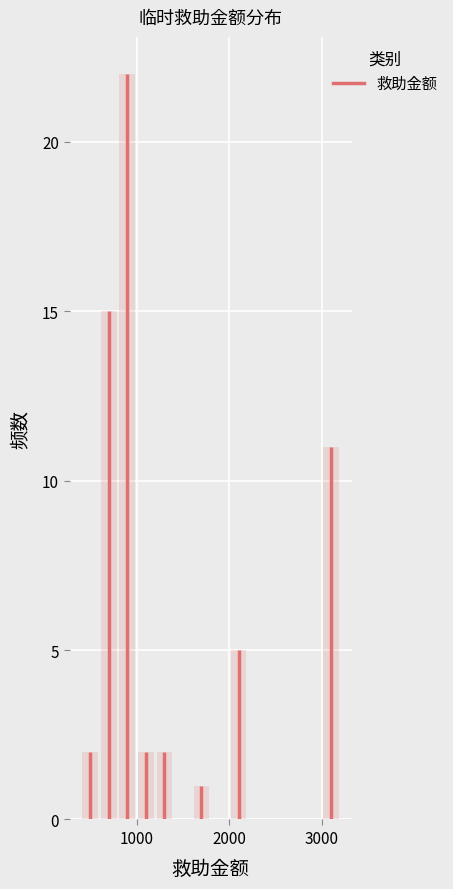

Around what value on the x-axis is the tallest bar? Give the approximate position of its centre, as read against the axis.

900